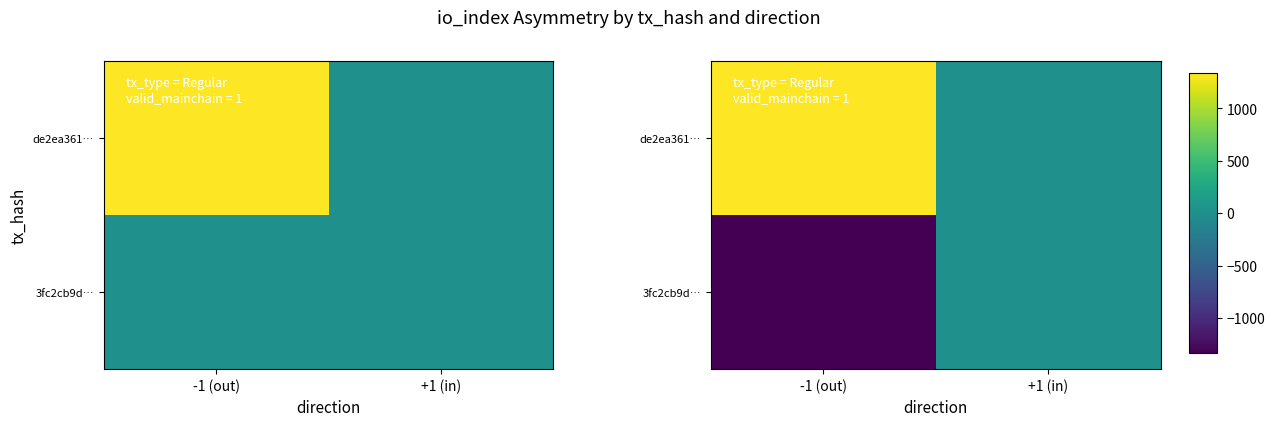

What is the sum of all 3fc2cb9d… values?

-1335